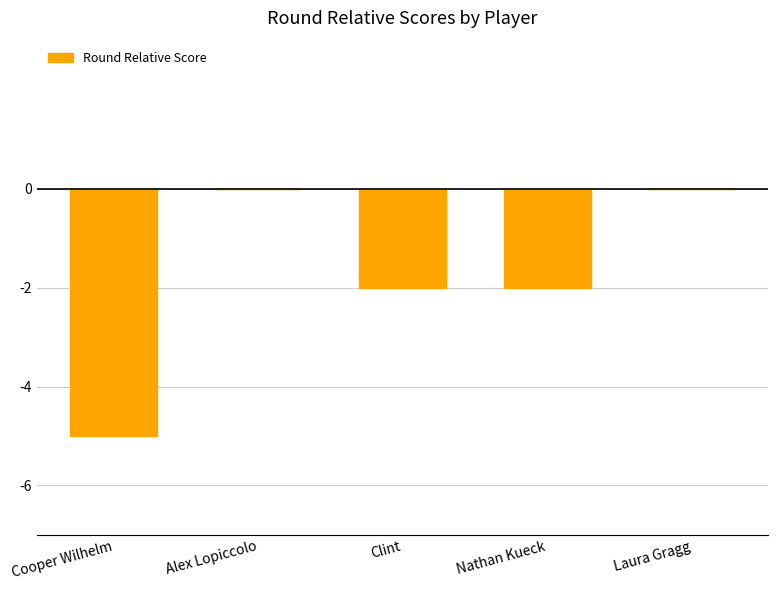

True or false: the data shows -2 at Clint.

True